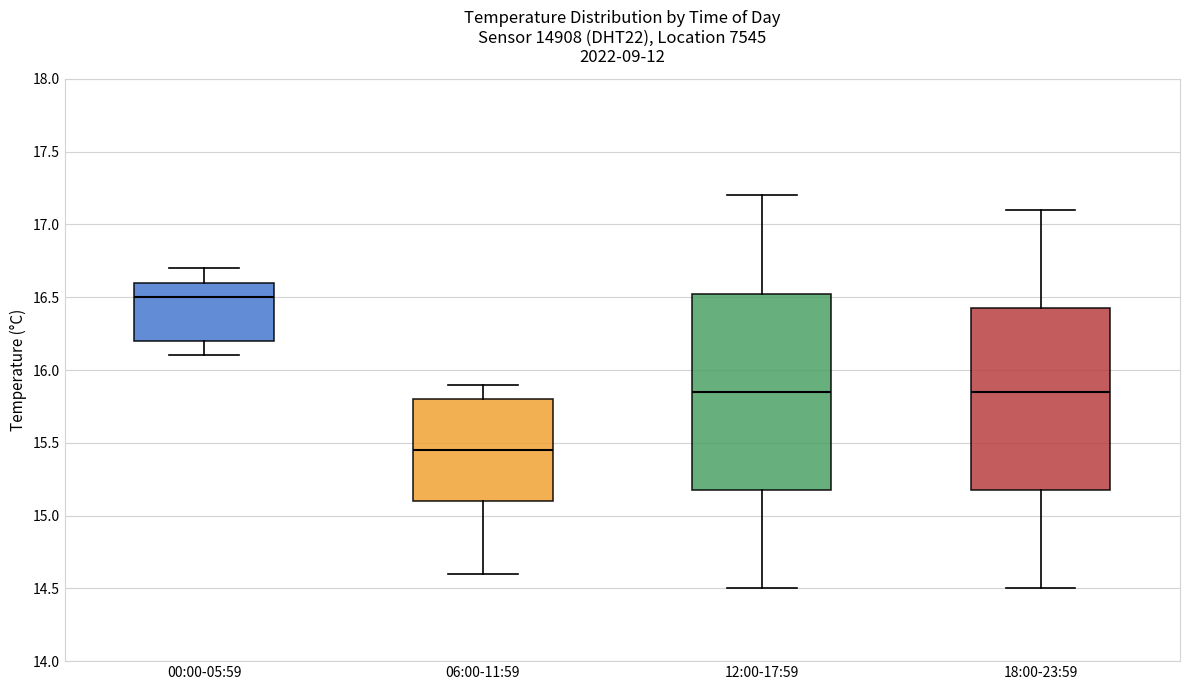

Reading left to right, read every box against the y-axis: the position of its median line, the range the box covers, and the ends of its whiskers. The values are not printed on the chart, so give them approximately, as read against the axis.

00:00-05:59: median 16.50, box 16.20 to 16.60, whiskers 16.10 to 16.70
06:00-11:59: median 15.45, box 15.10 to 15.80, whiskers 14.60 to 15.90
12:00-17:59: median 15.85, box 15.20 to 16.55, whiskers 14.50 to 17.20
18:00-23:59: median 15.85, box 15.20 to 16.45, whiskers 14.50 to 17.10